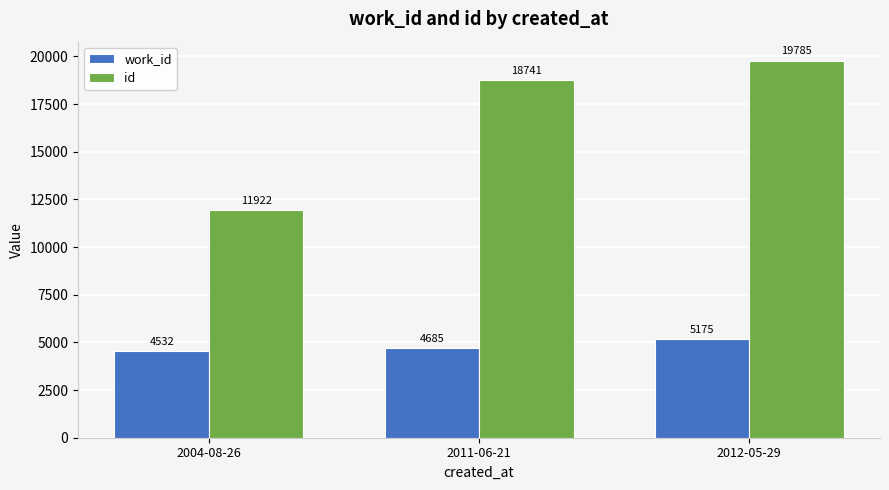

What is the total value across all series at 2004-08-26?

16454